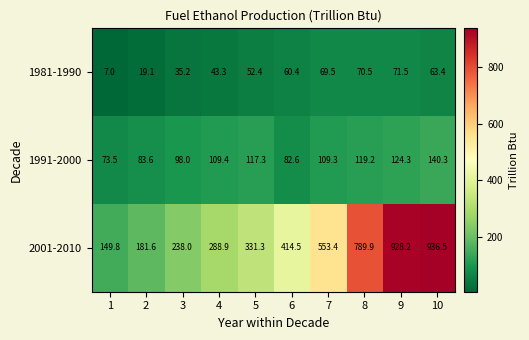

Reading left to right, extract all data points from this chart.

1981-1990: 1=7.0	2=19.1	3=35.2	4=43.3	5=52.4	6=60.4	7=69.5	8=70.5	9=71.5	10=63.4
1991-2000: 1=73.5	2=83.6	3=98.0	4=109.4	5=117.3	6=82.6	7=109.3	8=119.2	9=124.3	10=140.3
2001-2010: 1=149.8	2=181.6	3=238.0	4=288.9	5=331.3	6=414.5	7=553.4	8=789.9	9=928.2	10=936.5